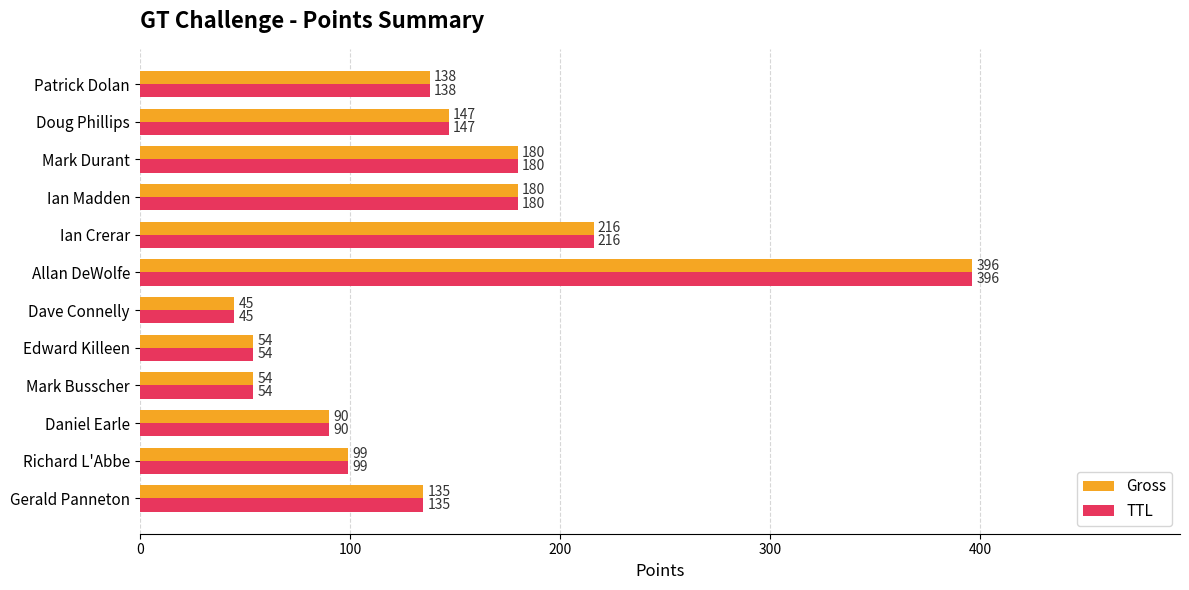

What is the total value across all series at Gerald Panneton?

270